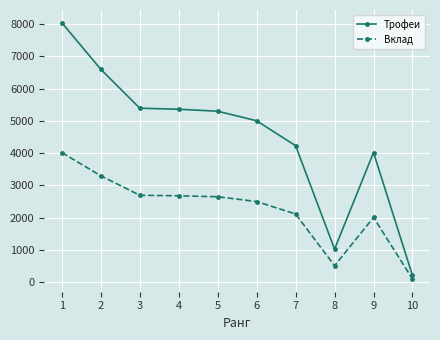

What is the difference between the maximum and second lowest values in the Вклад series?

3504